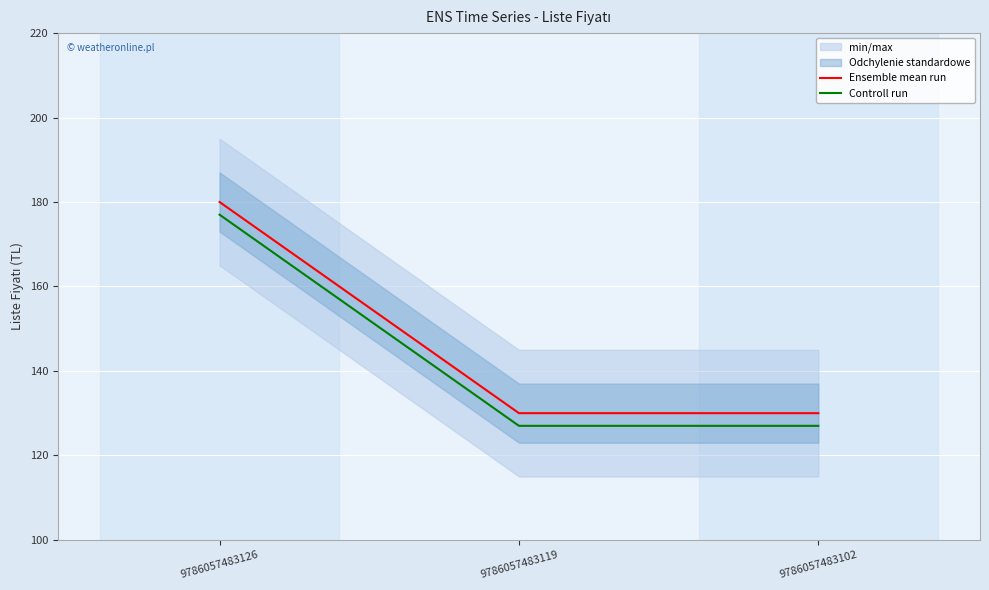

How many data points does each series have?

3